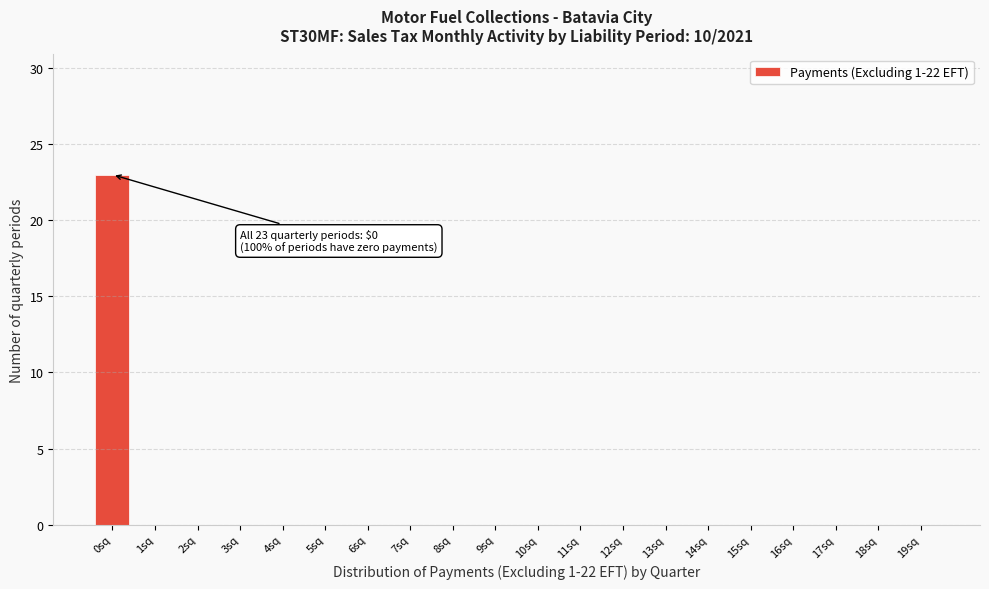

Reading right to left, transcribe all the data shown in this chart.

19sq=0	18sq=0	17sq=0	16sq=0	15sq=0	14sq=0	13sq=0	12sq=0	11sq=0	10sq=0	9sq=0	8sq=0	7sq=0	6sq=0	5sq=0	4sq=0	3sq=0	2sq=0	1sq=0	0sq=23